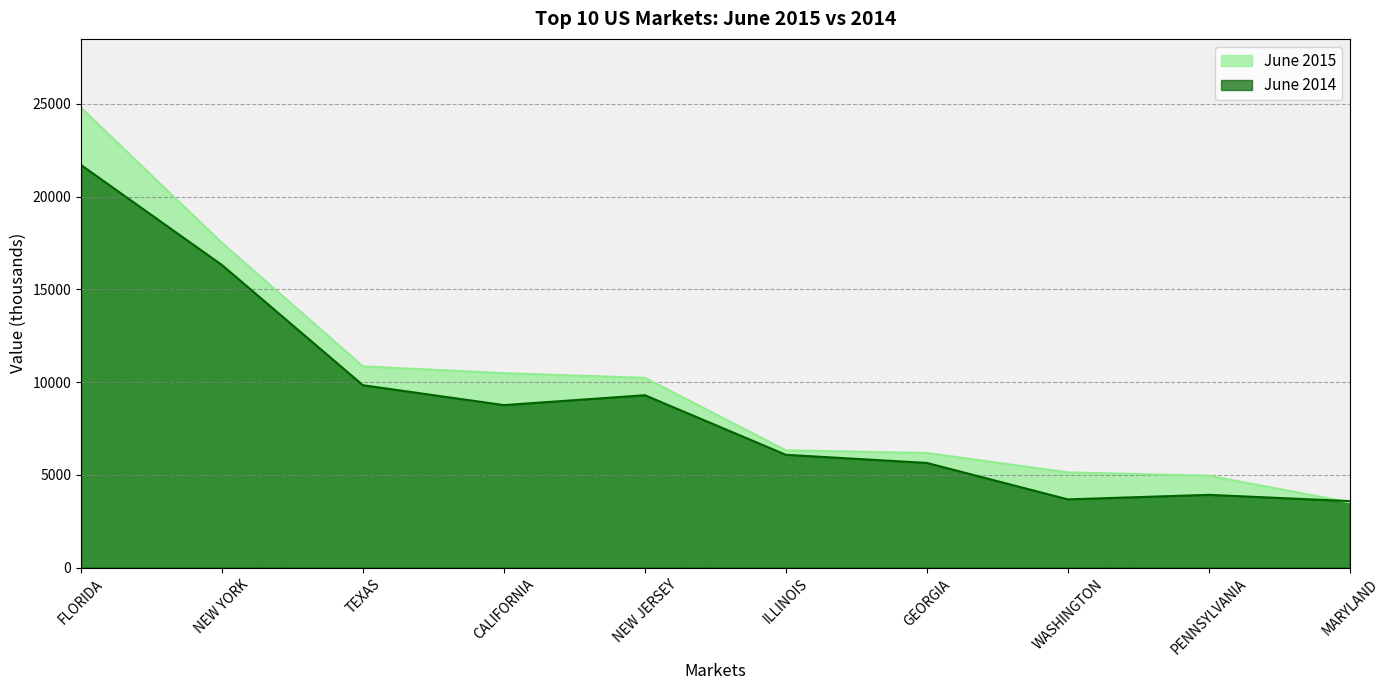

What is the label of the 4th bar from the left?

CALIFORNIA